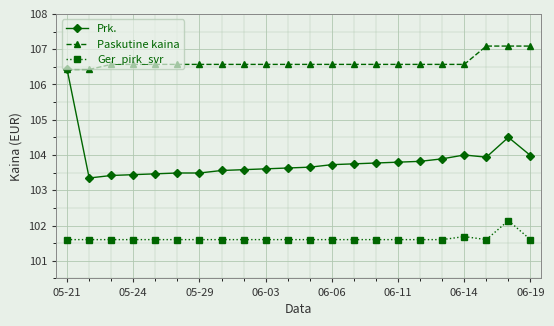

What is the minimum value for Ger_pirk_svr?

101.6